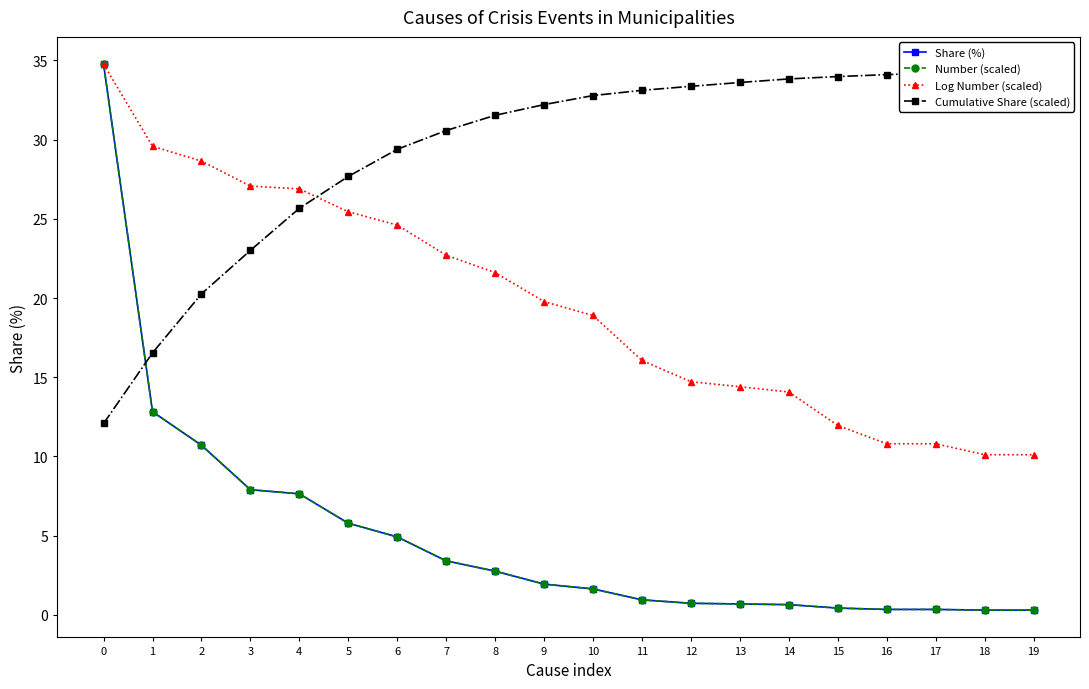

Rank the series at 2 from highest to lowest value.

Log Number (scaled), Cumulative Share (scaled), Share (%), Number (scaled)